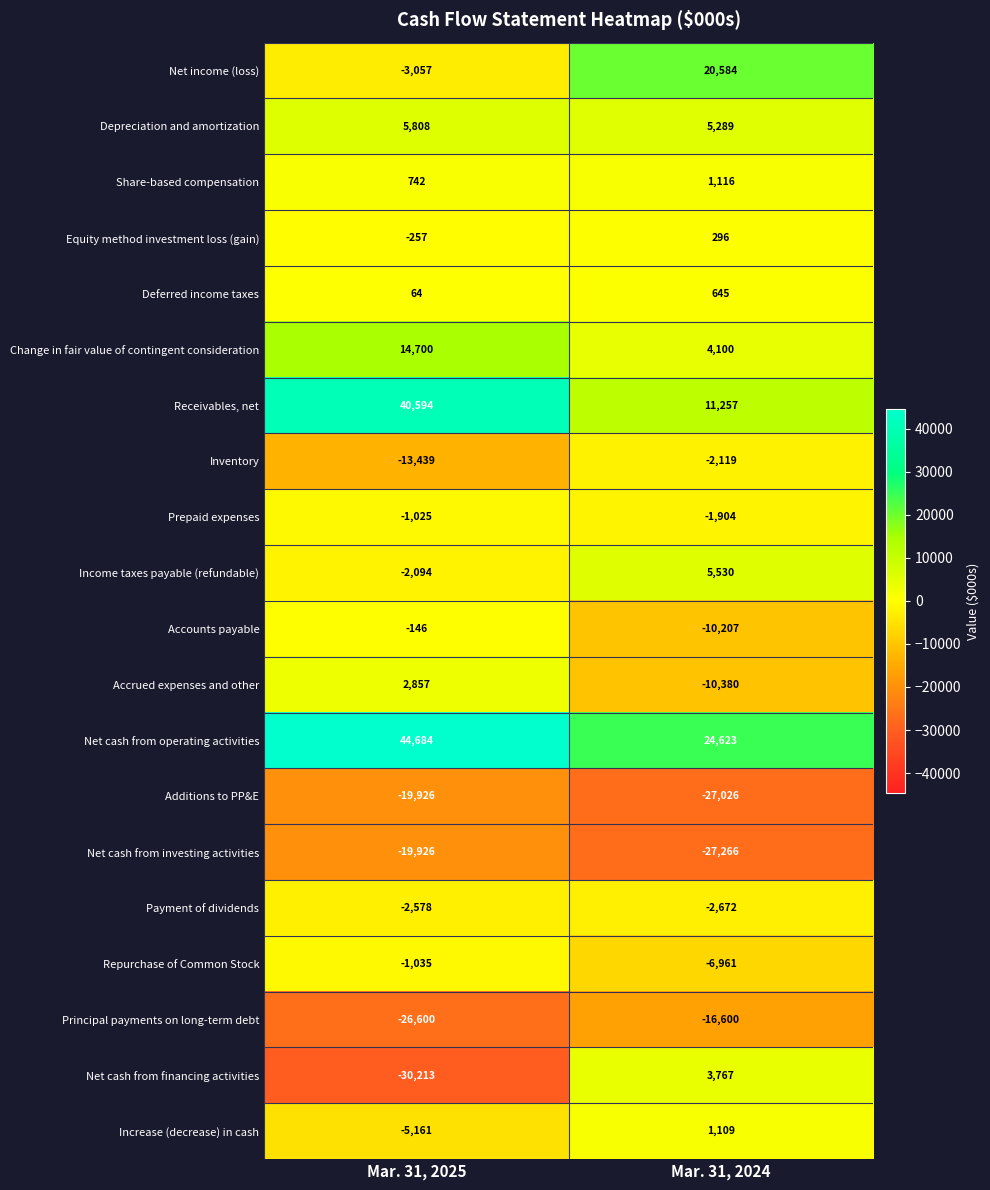

What is the sum of the Change in fair value of contingent consideration values at Mar. 31, 2024 and Mar. 31, 2025?

18800